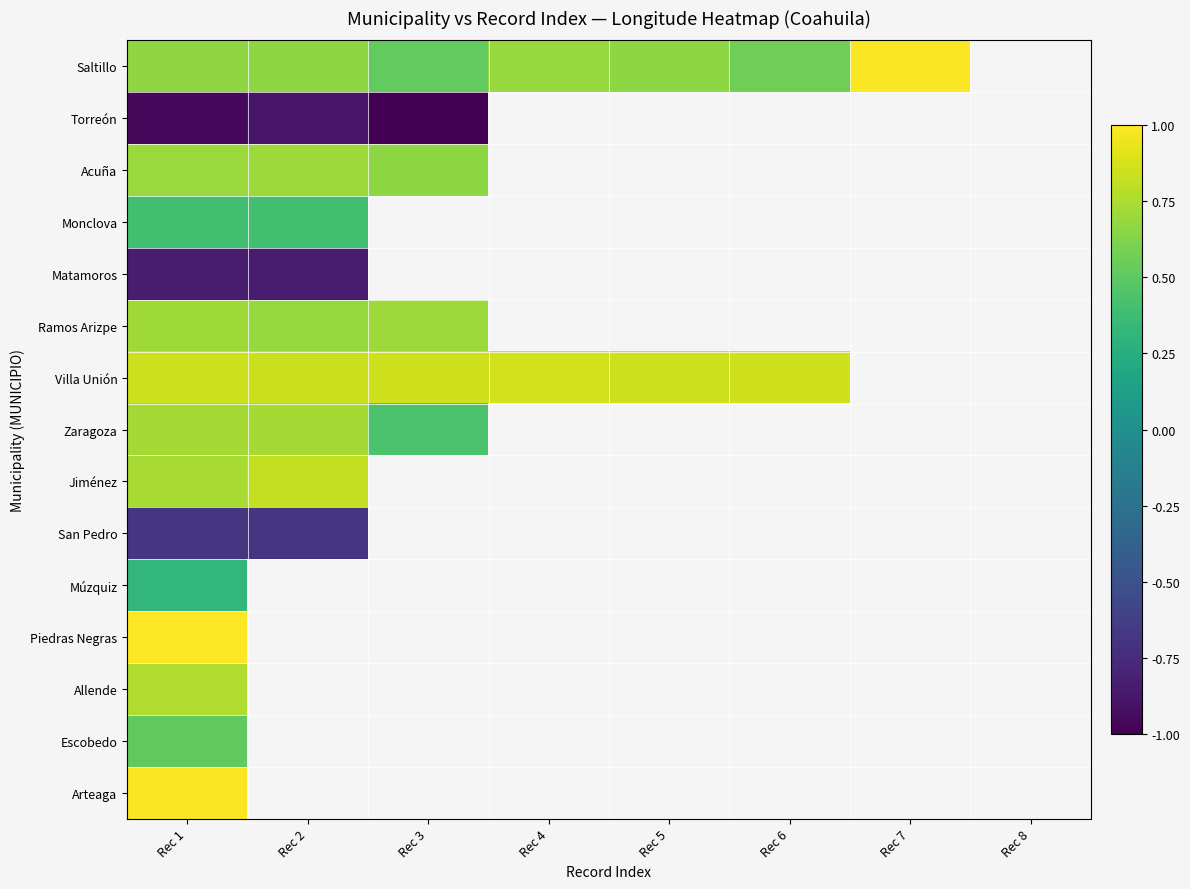

Is the value of Allende at Rec 1 greater than the value of Escobedo at Rec 2?

No